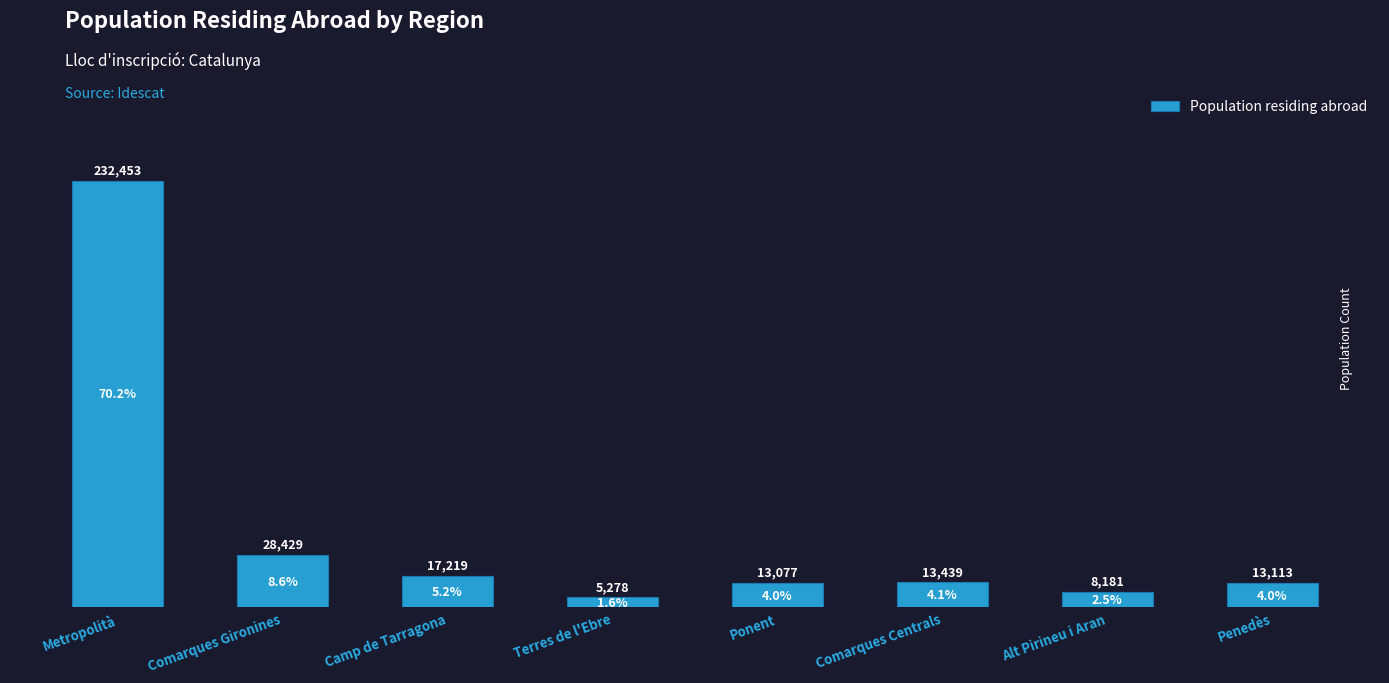

Reading left to right, extract all data points from this chart.

Metropolità=232453	Comarques Gironines=28429	Camp de Tarragona=17219	Terres de l'Ebre=5278	Ponent=13077	Comarques Centrals=13439	Alt Pirineu i Aran=8181	Penedès=13113